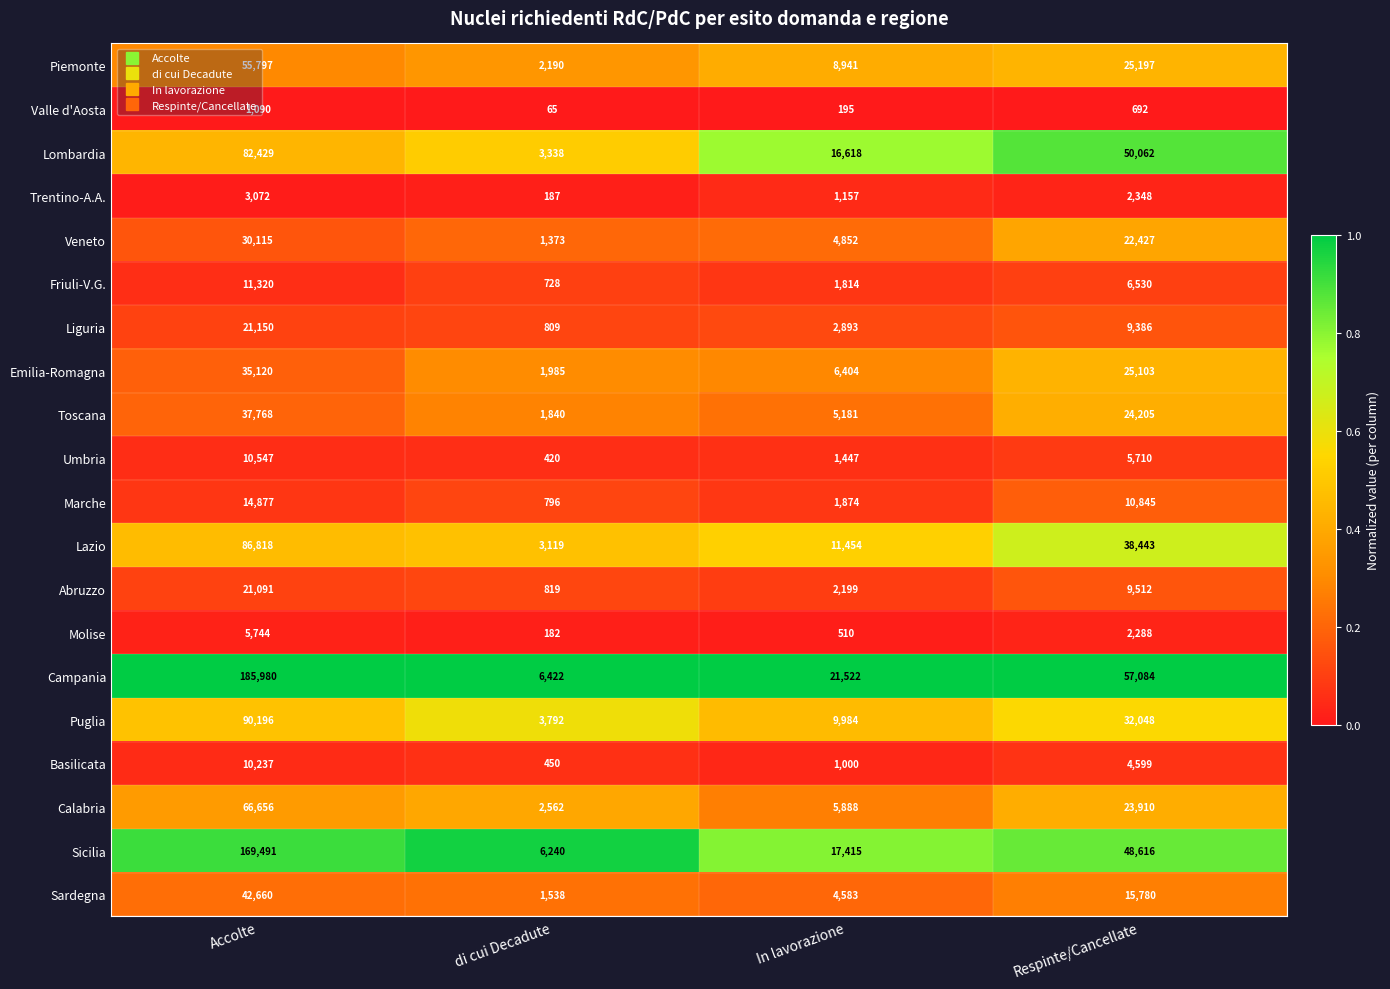

What is the sum of the Calabria values at di cui Decadute and In lavorazione?

8450